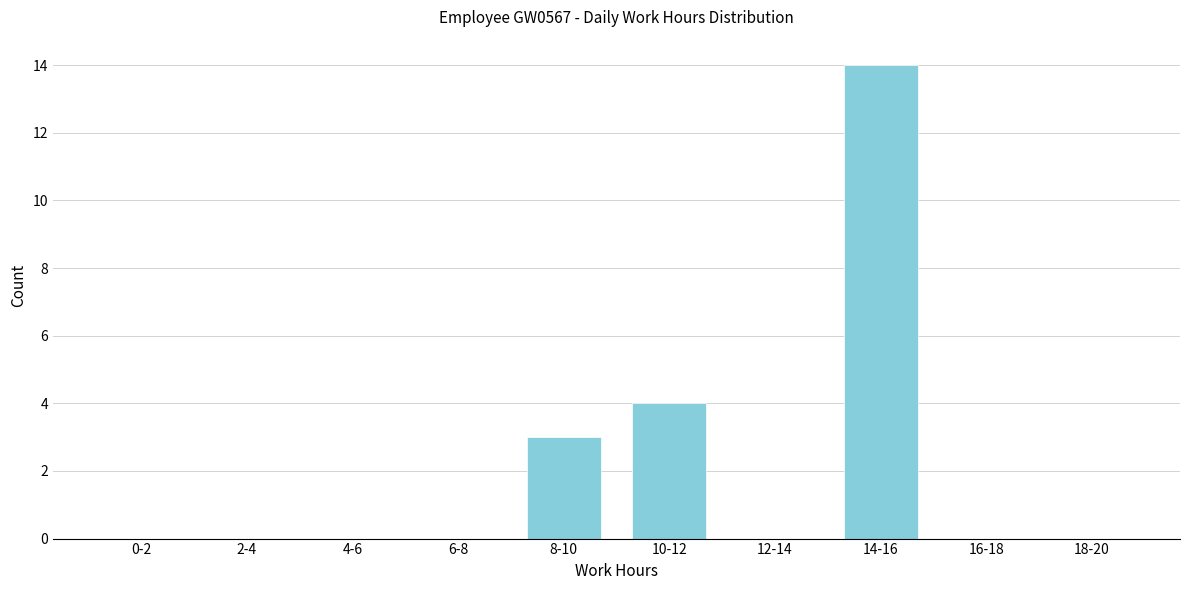

Reading right to left, list all the values displayed in this chart.

18-20=0	16-18=0	14-16=14	12-14=0	10-12=4	8-10=3	6-8=0	4-6=0	2-4=0	0-2=0